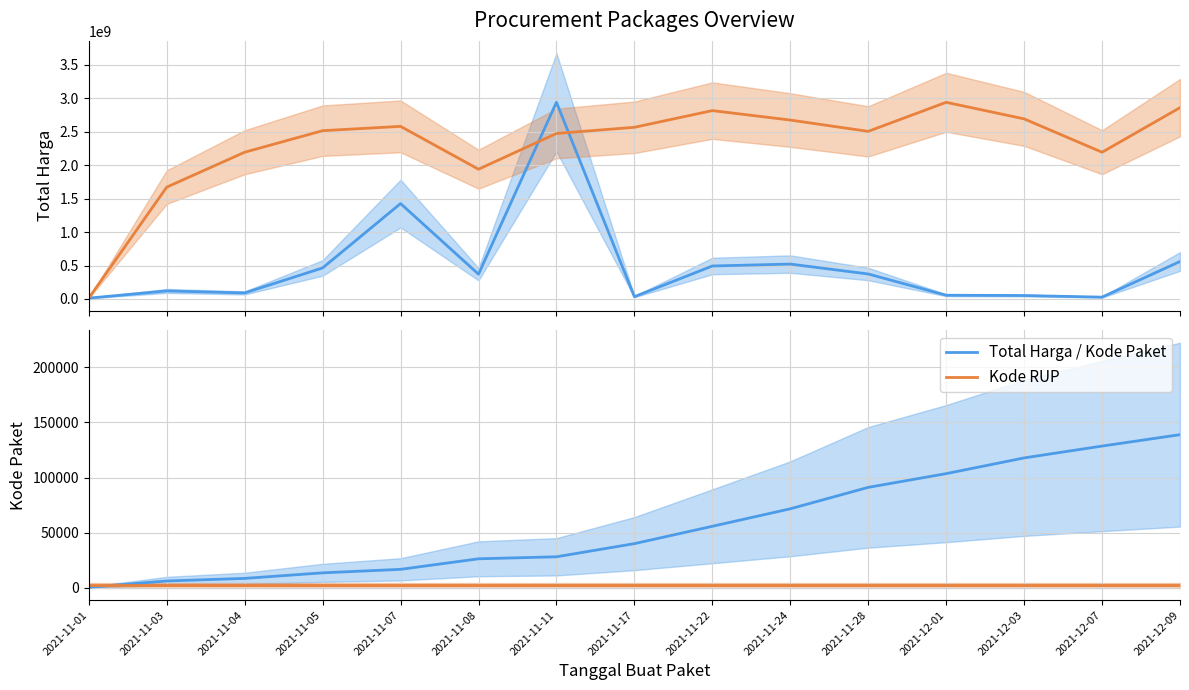

The Kode RUP (scaled) series shows 2515109693.7 at 2021-11-05. True or false?

True